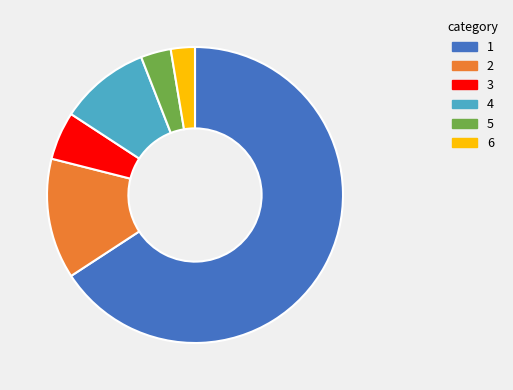

Is there any slice that represents more than half of the pie?

Yes